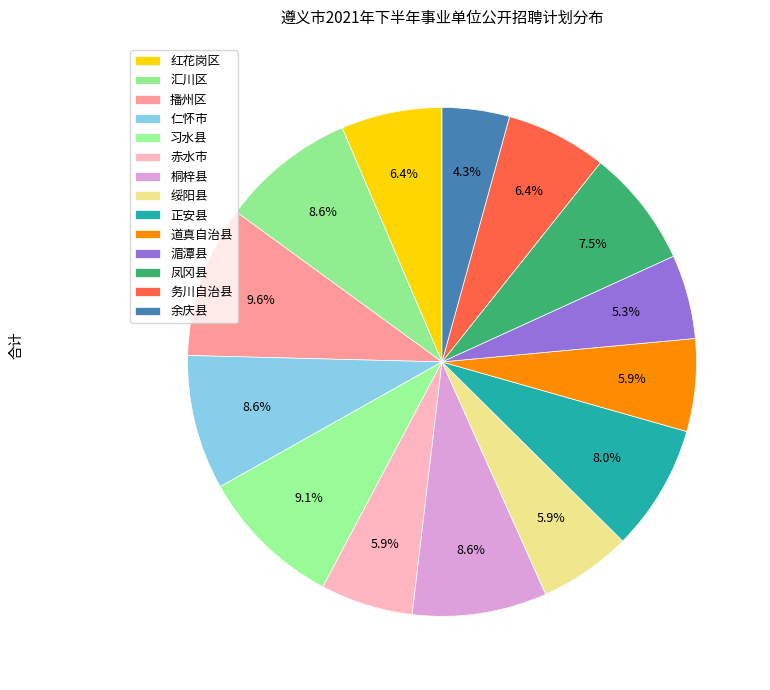

Count the number of slices in the pie.

14